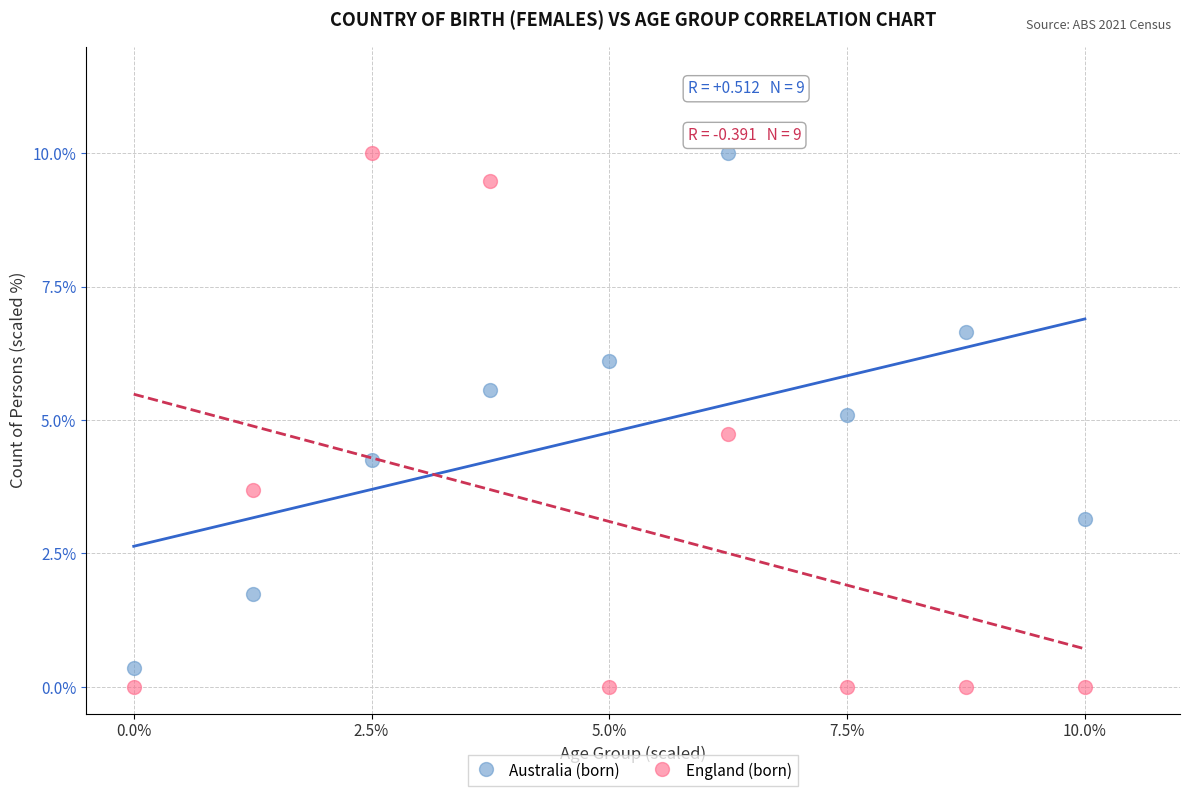

What is the X range (max minus min) for the scatter plot?

10.0